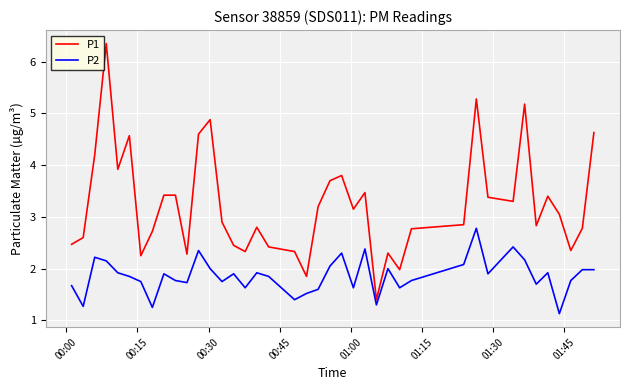

Rank the series by their average value, from highest to lowest.

P1, P2